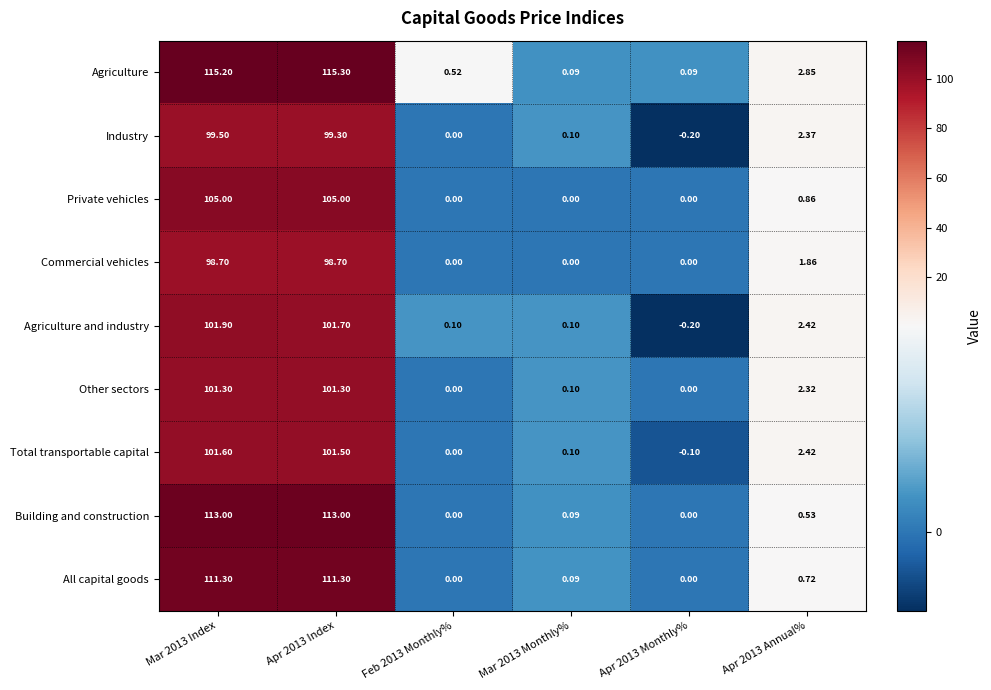

Rank the series by their maximum value, from lowest to highest.

Commercial vehicles, Industry, Other sectors, Total transportable capital, Agriculture and industry, Private vehicles, All capital goods, Building and construction, Agriculture